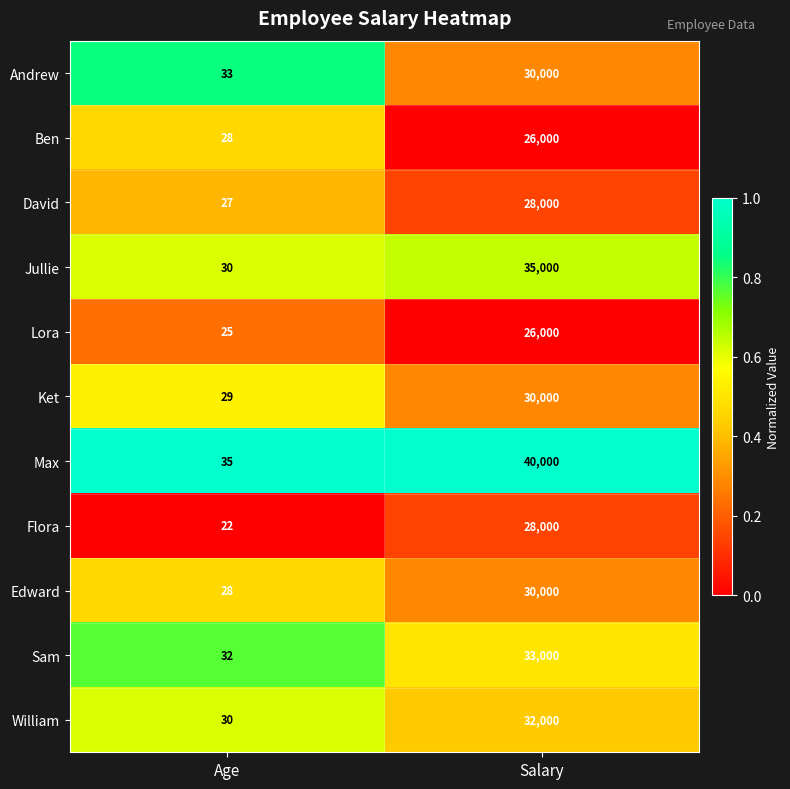

What is the difference between the Flora values at Age and Salary?

27978